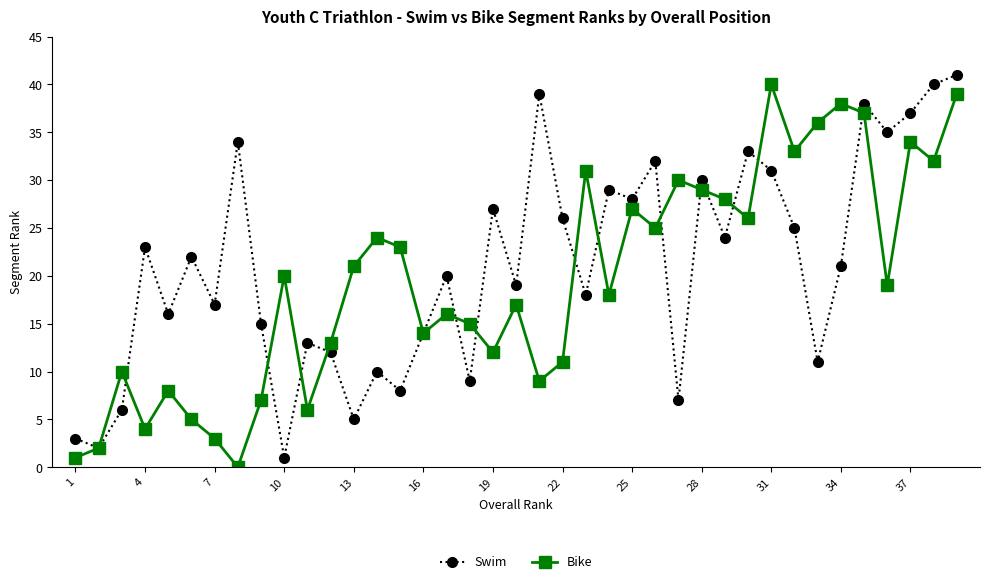

How many categories are shown in the chart?

39